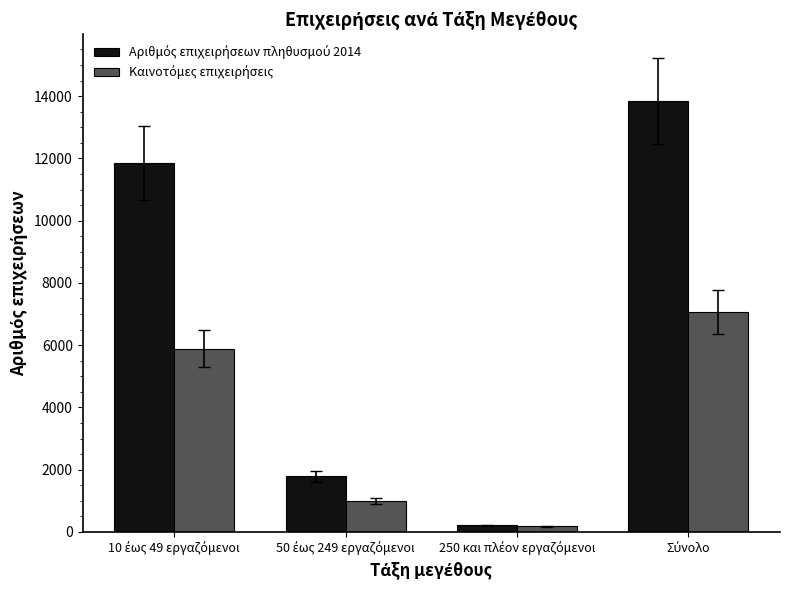

Where does the Καινοτόμες επιχειρήσεις series first go above 5886?

Σύνολο